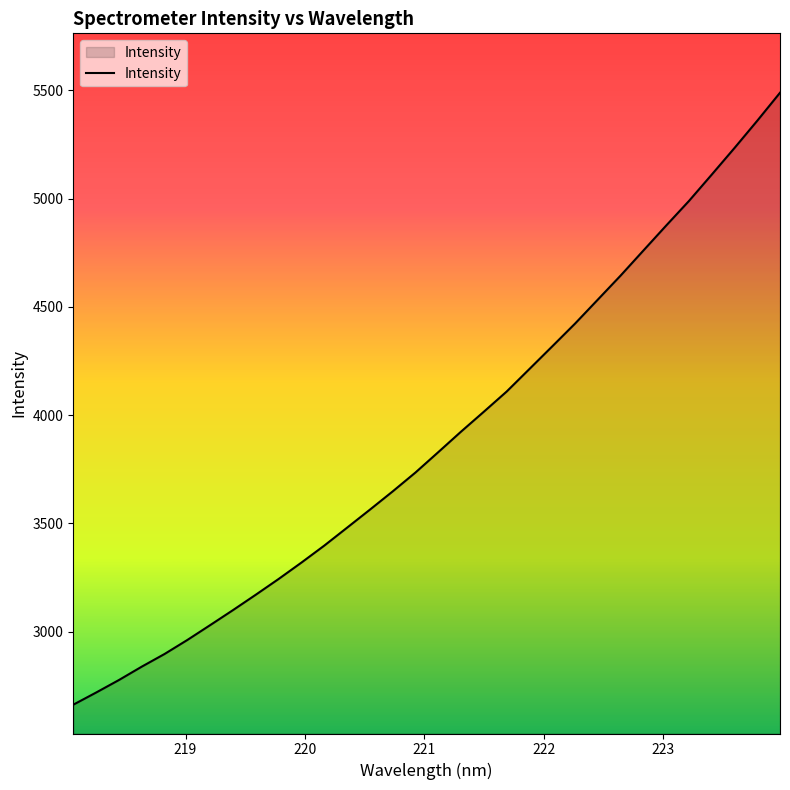

What is the greatest value displayed?

5489.6